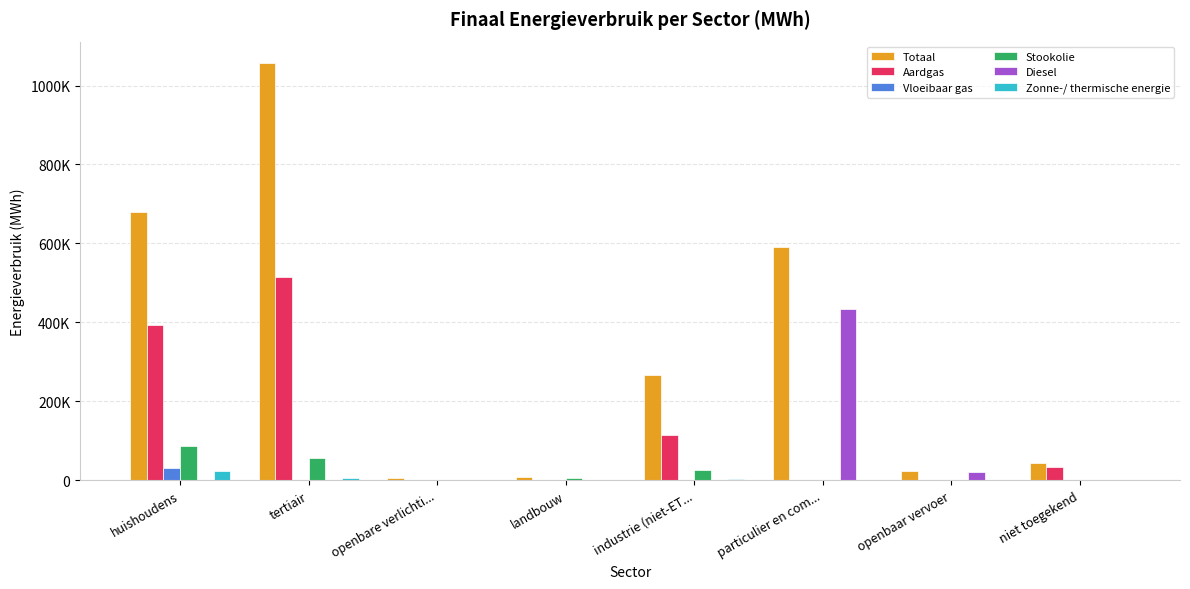

Does the chart contain stacked bars?

No